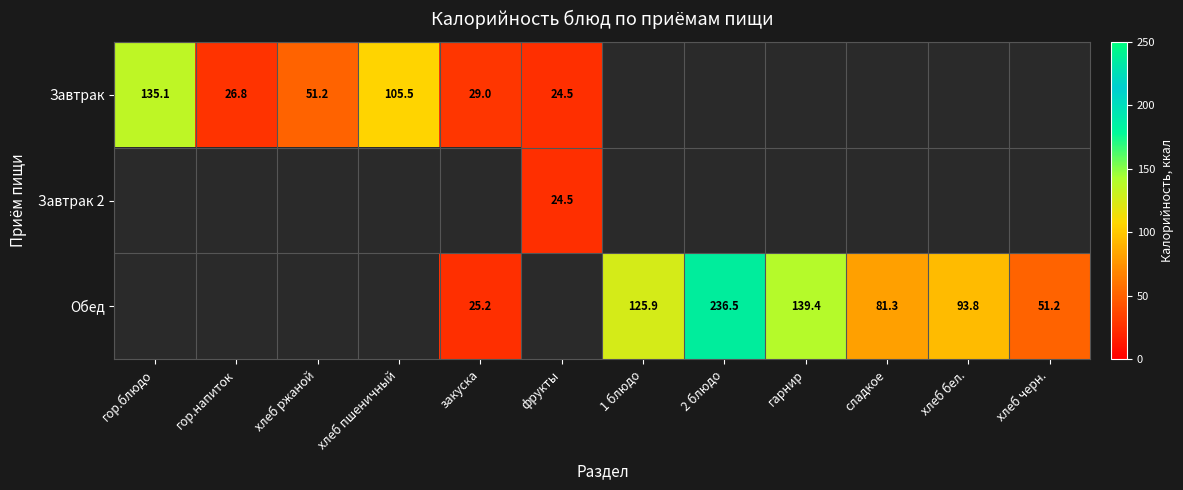

What is the greatest value displayed?

236.5